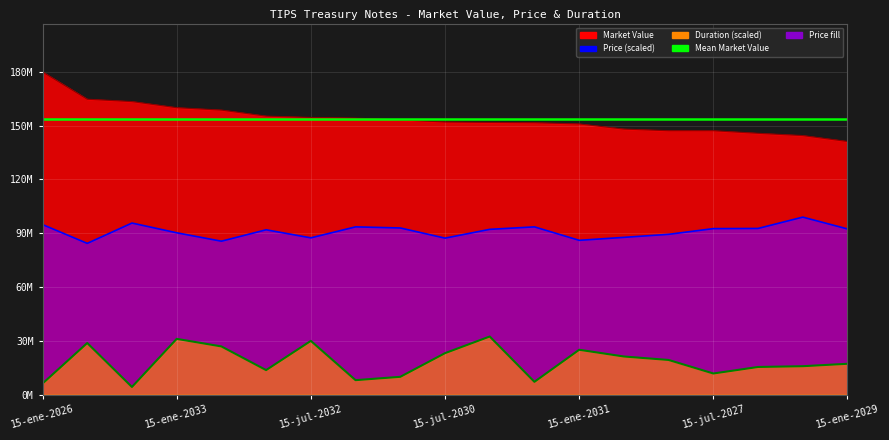

At how many categories does at least one series exceed 57370557?

19